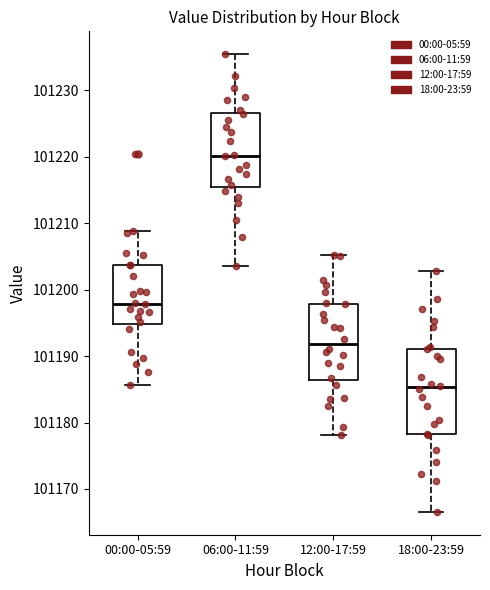

Reading left to right, transcribe this box plot: for each box, give where its median line is, the range the box spans, and where its two whiskers end, as read against the y-axis. The values are not printed on the chart, so give them approximately, as read against the axis.

00:00-05:59: median 101198, box 101195 to 101204, whiskers 101186 to 101209
06:00-11:59: median 101220, box 101216 to 101227, whiskers 101204 to 101235
12:00-17:59: median 101192, box 101186 to 101198, whiskers 101178 to 101205
18:00-23:59: median 101185, box 101178 to 101191, whiskers 101167 to 101203